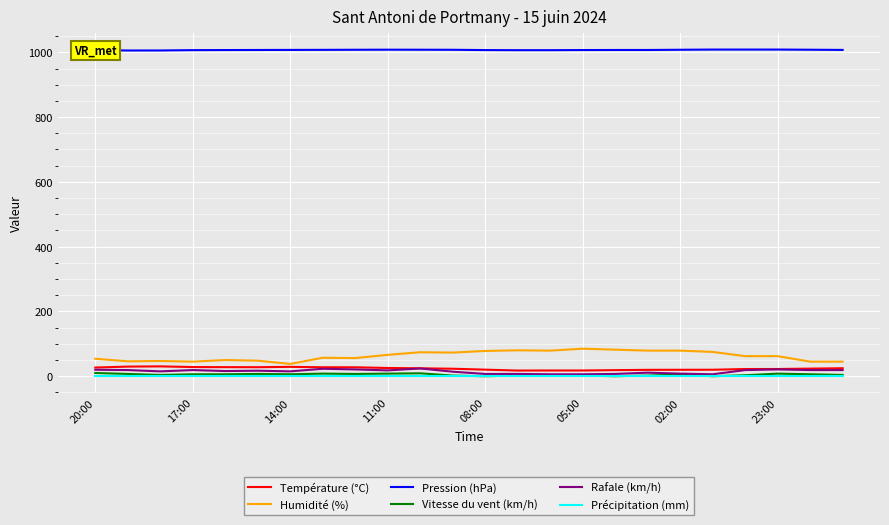

What is the maximum value shown in the chart?

1008.5